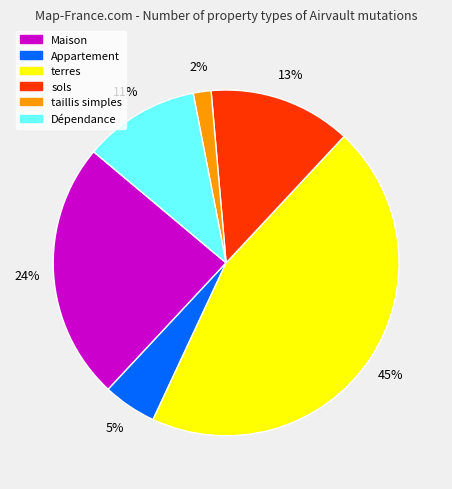

Does Maison account for over 50% of the chart?

No